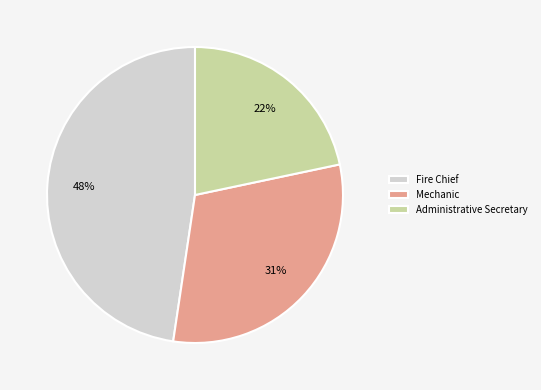

Which slice is the largest?

Fire Chief